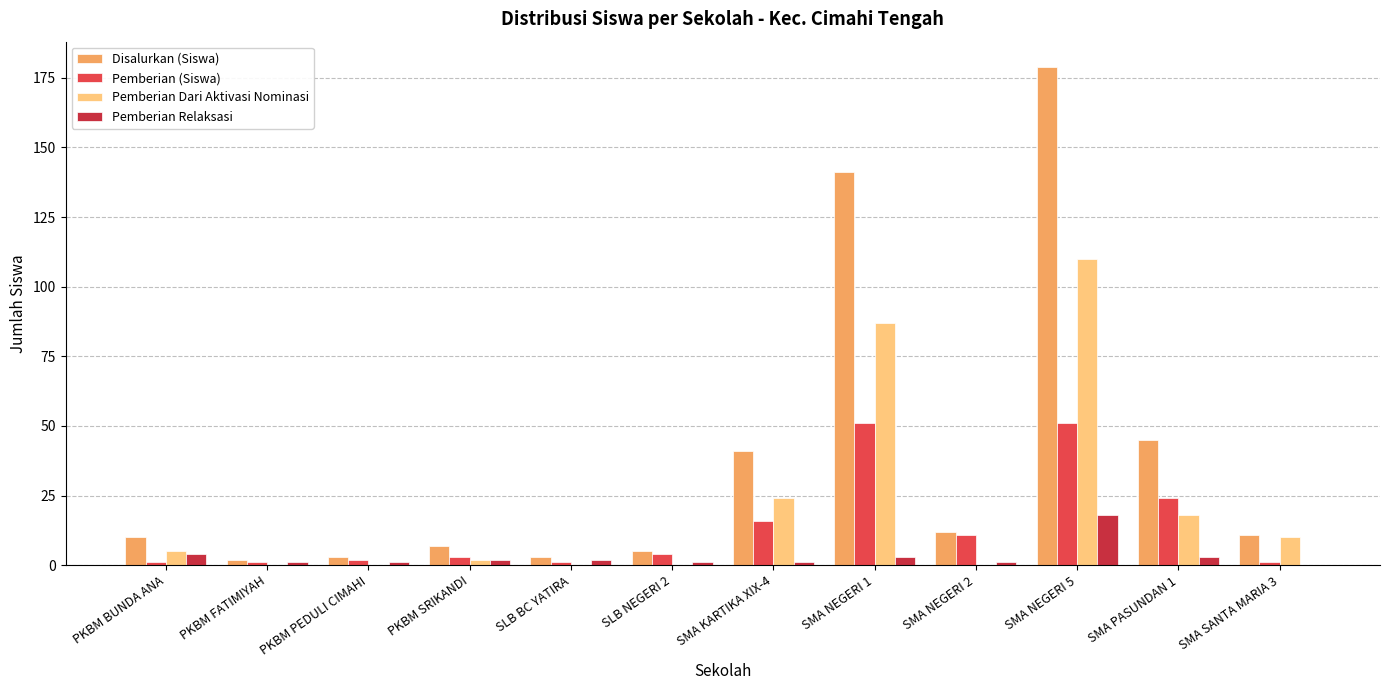

What is the sum of all Pemberian Relaksasi values?

37